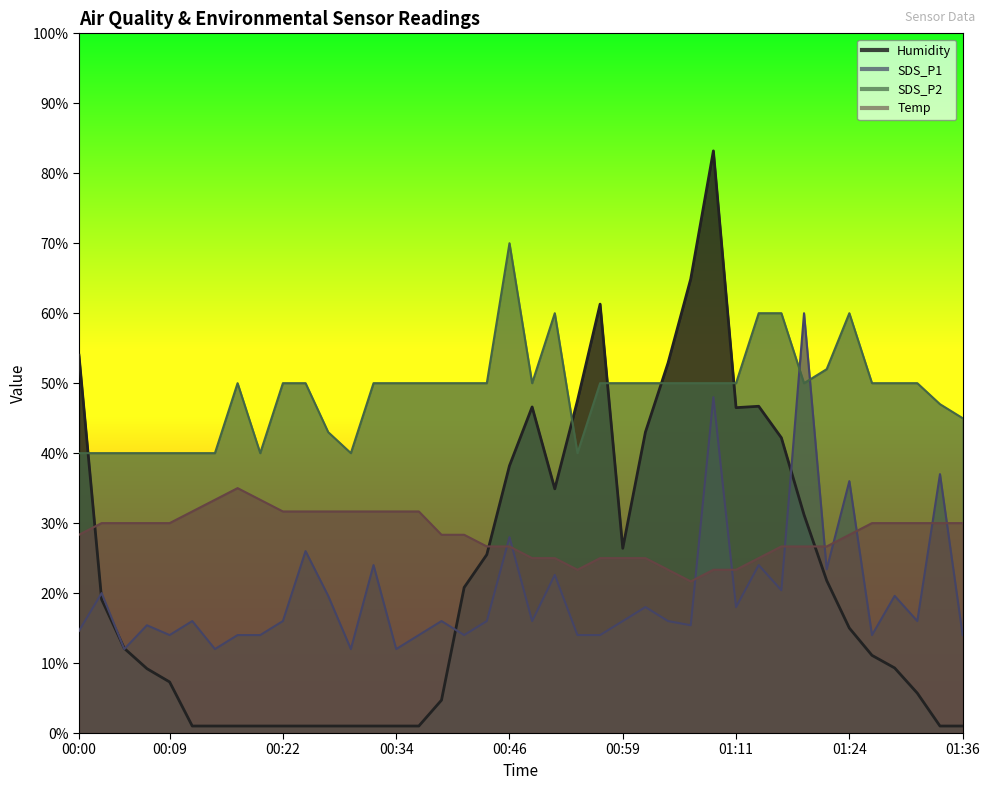

What is the sum of all Temp values?

1136.7